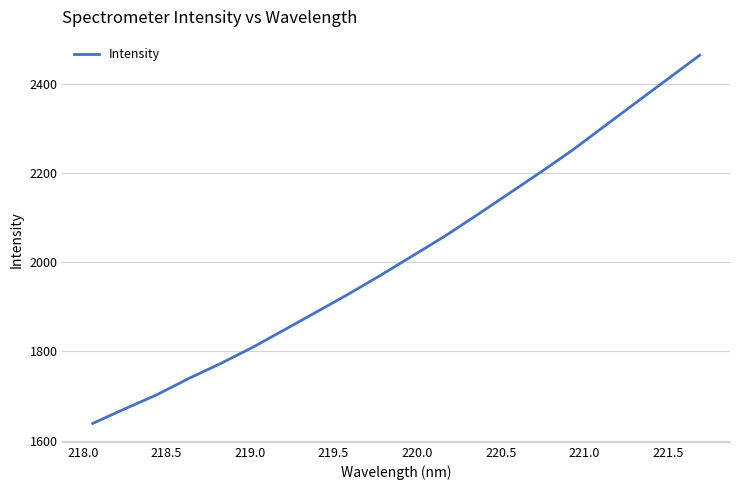

What is the maximum value shown in the chart?

2463.8